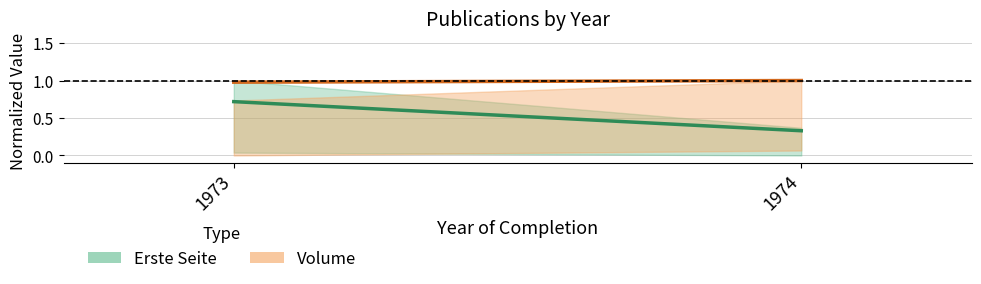

What is the difference between the highest and lowest values at 1974?

0.7